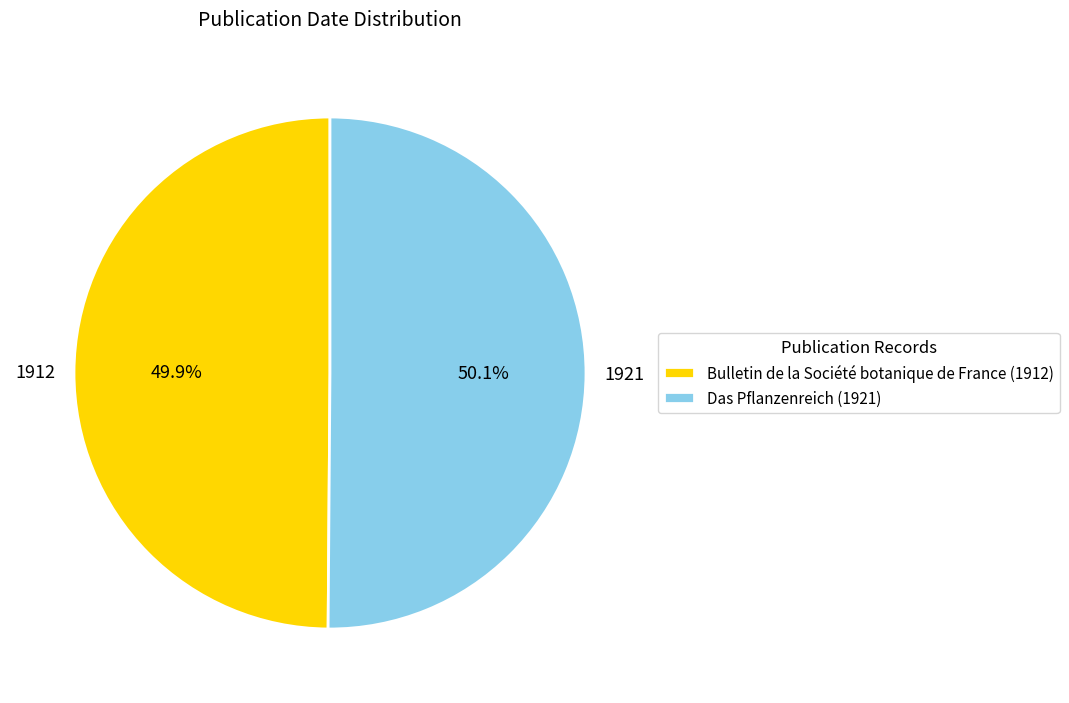

How many segments does this pie chart have?

2